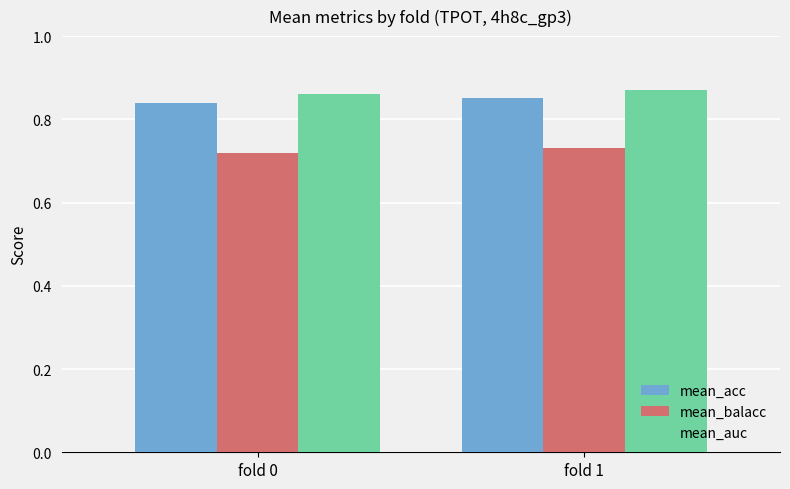

What is the sum of the mean_acc values at fold 1 and fold 0?

1.7